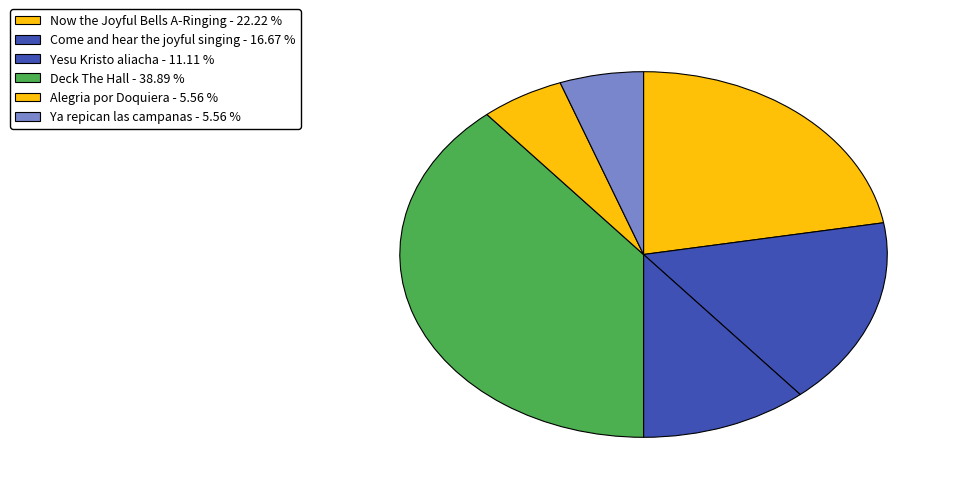

To the nearest percent, what is the average slice percentage?

17%